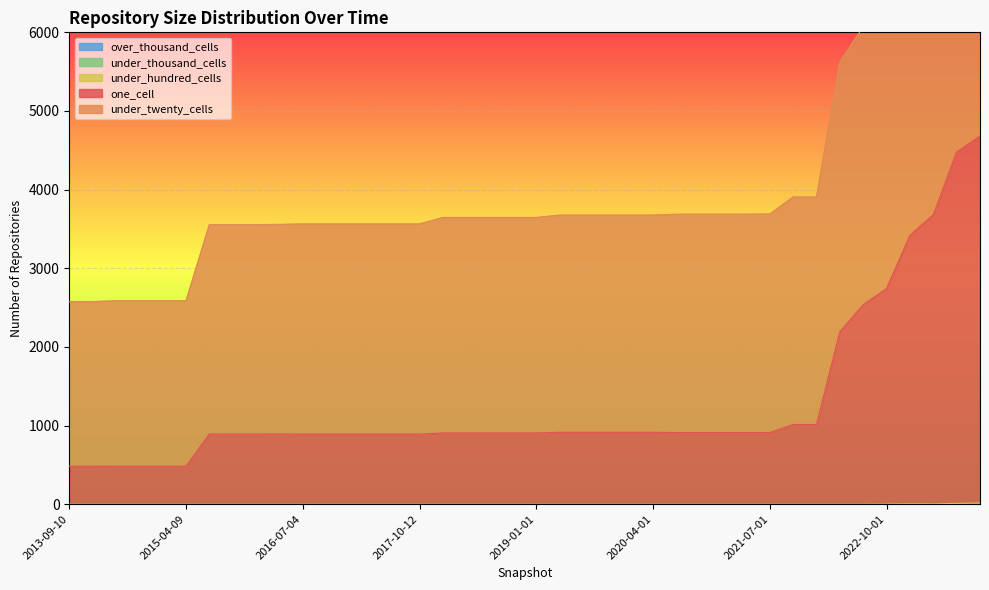

How many data points in one_cell are above 906?

19